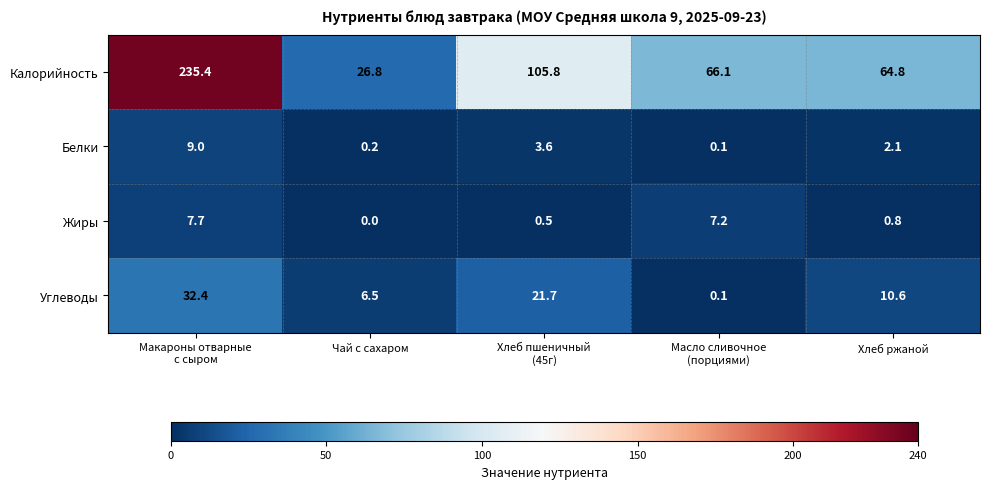

Reading left to right, what are all the values shown in this chart?

Калорийность: 235.4	26.8	105.8	66.1	64.8
Белки: 9.0	0.2	3.6	0.1	2.1
Жиры: 7.7	0.0	0.5	7.2	0.8
Углеводы: 32.4	6.5	21.7	0.1	10.6